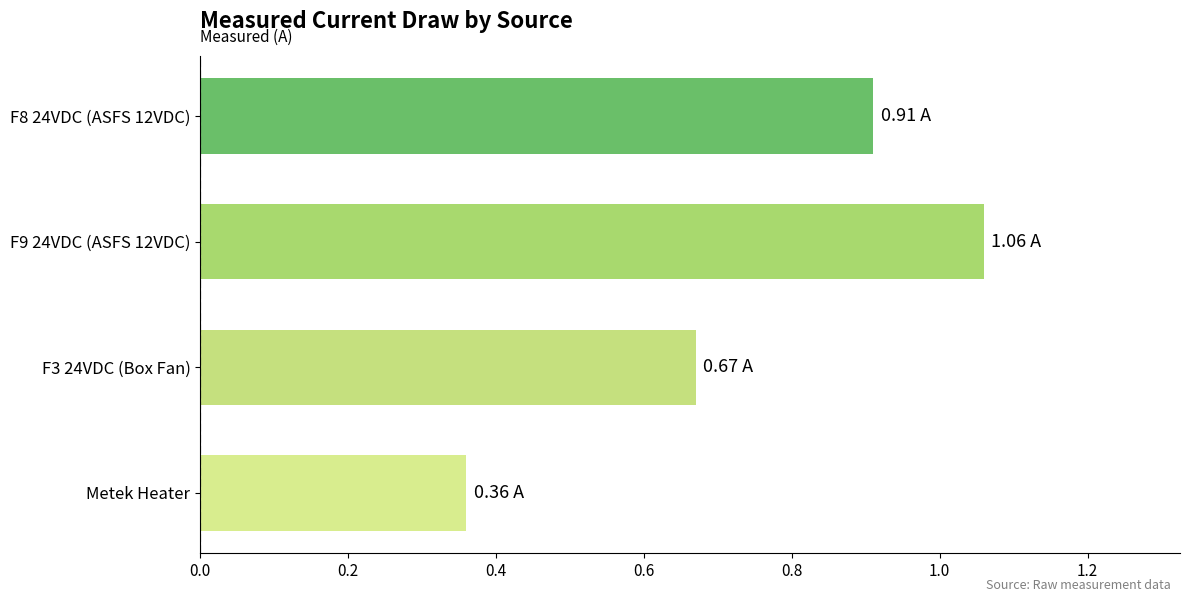

Rank the categories by value from highest to lowest.

F9 24VDC (ASFS 12VDC), F8 24VDC (ASFS 12VDC), F3 24VDC (Box Fan), Metek Heater